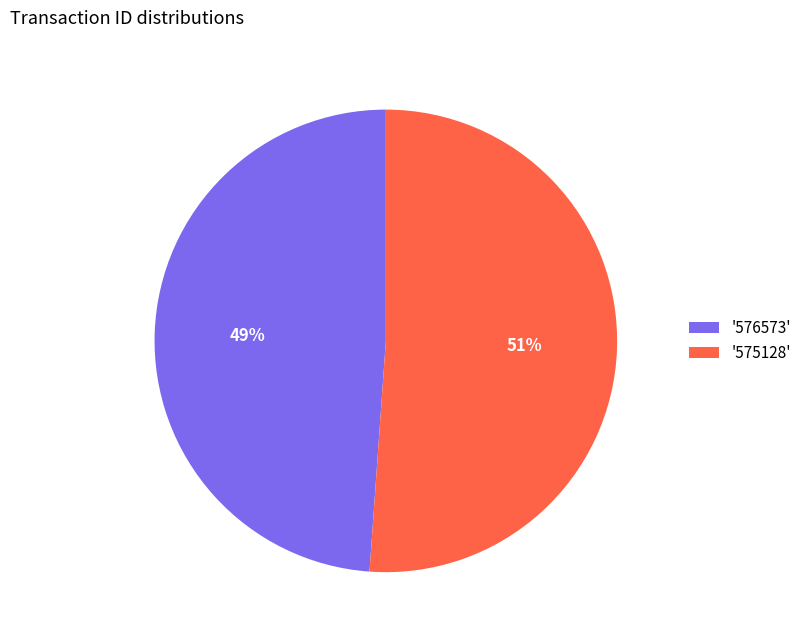

Which category accounts for the majority?

'575128'